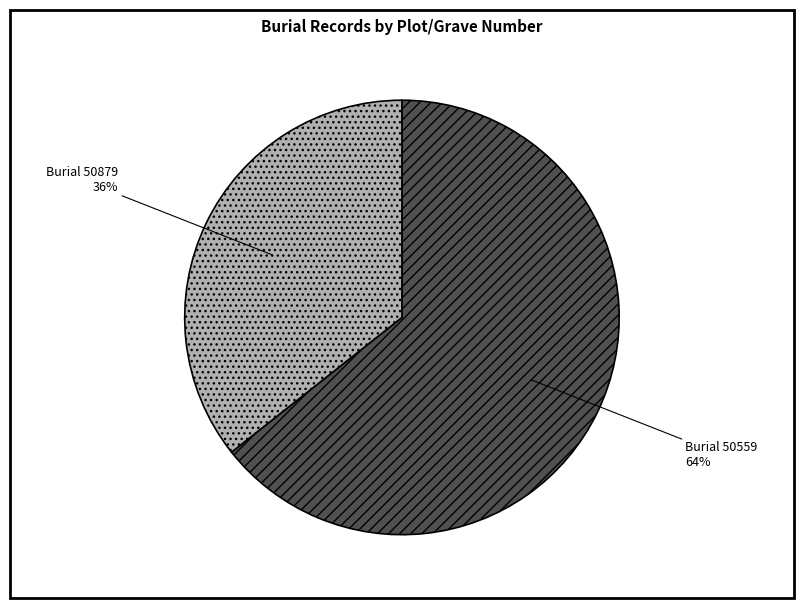

Does any single category account for the majority?

Yes